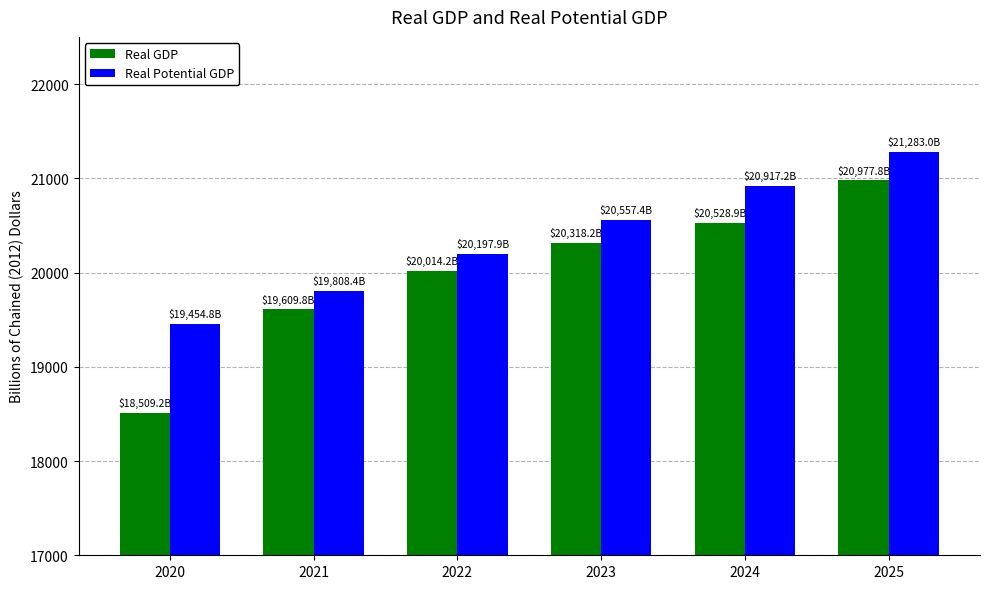

What is the value of the Real GDP bar at the 6th from the left?

20977.8